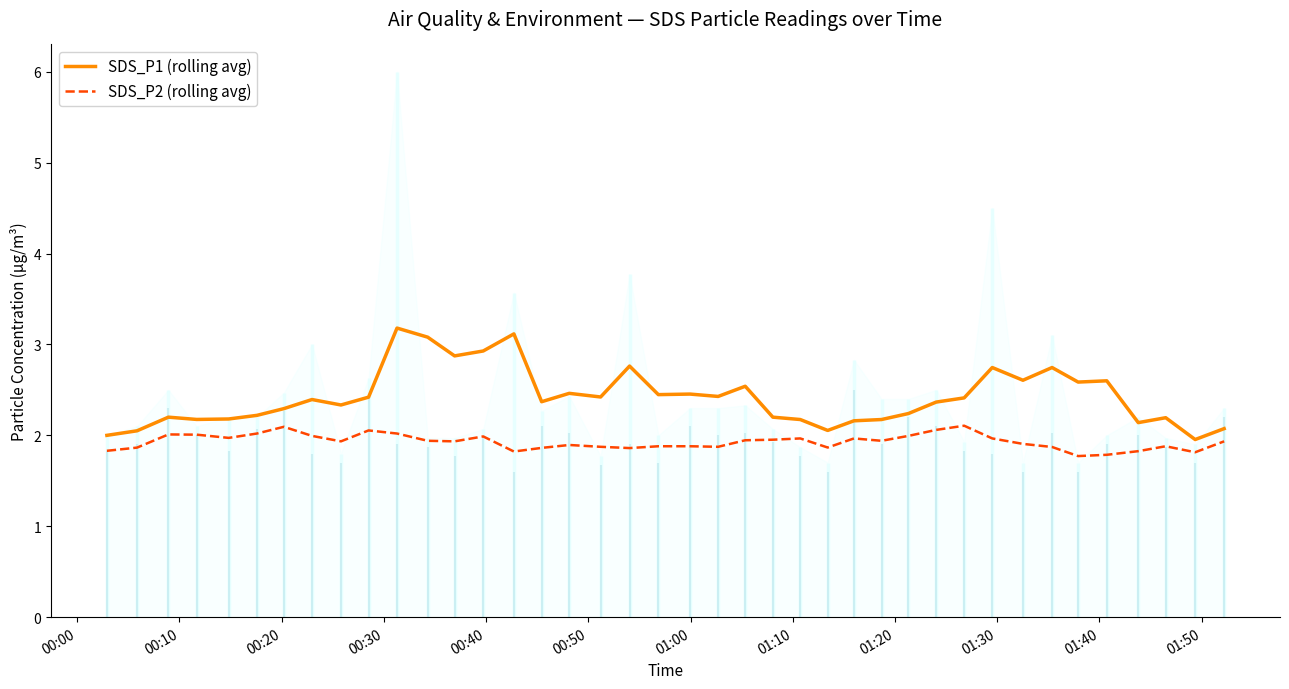

What is the minimum value for SDS_P1 (rolling avg)?

2.0